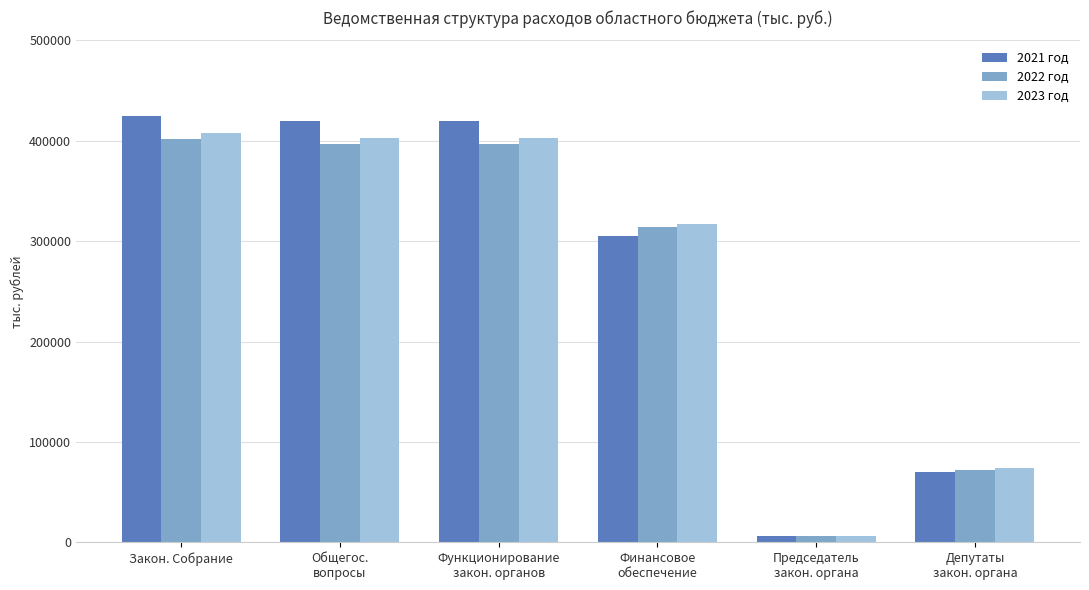

What is the label of the 5th bar from the left?

Председатель
закон. органа